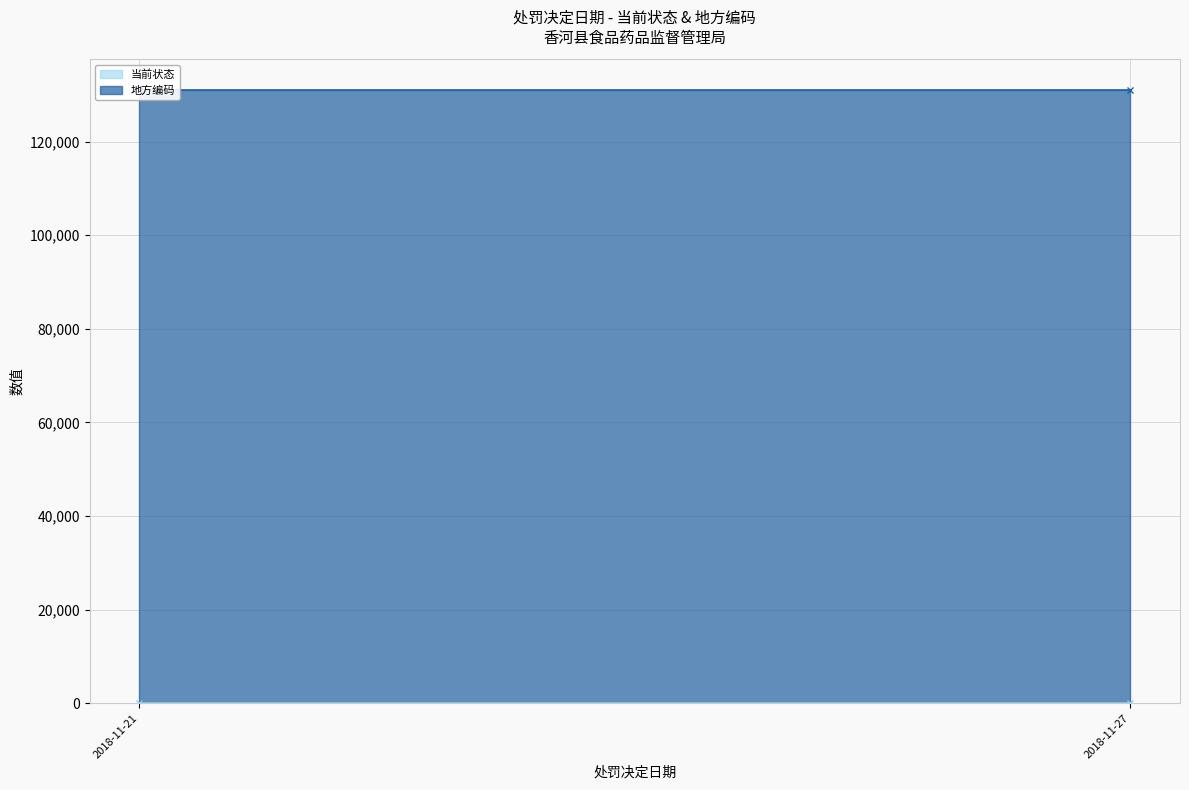

Rank the categories by 地方编码 value from highest to lowest.

2018-11-21, 2018-11-27